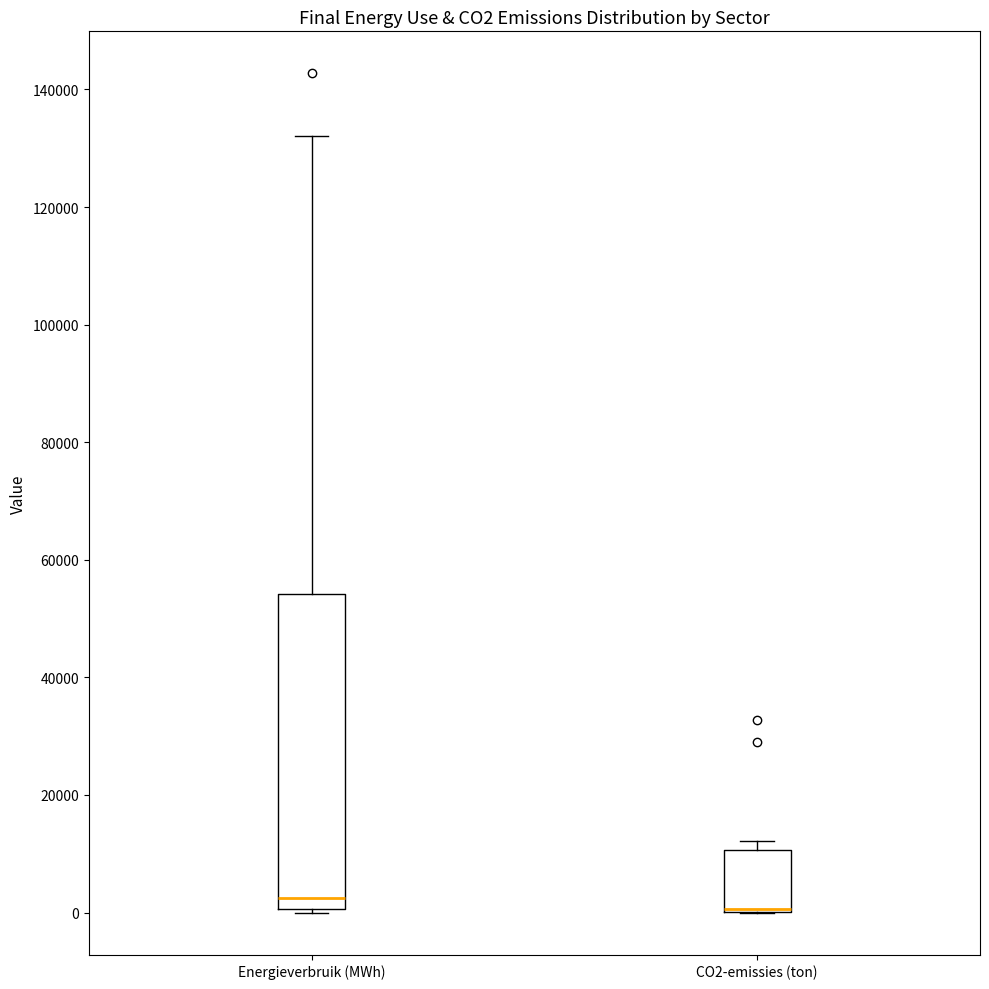

Where is the lower edge of the box for Energieverbruik (MWh) on the y-axis? The values are not printed on the chart, so give them approximately, as read against the axis.

0